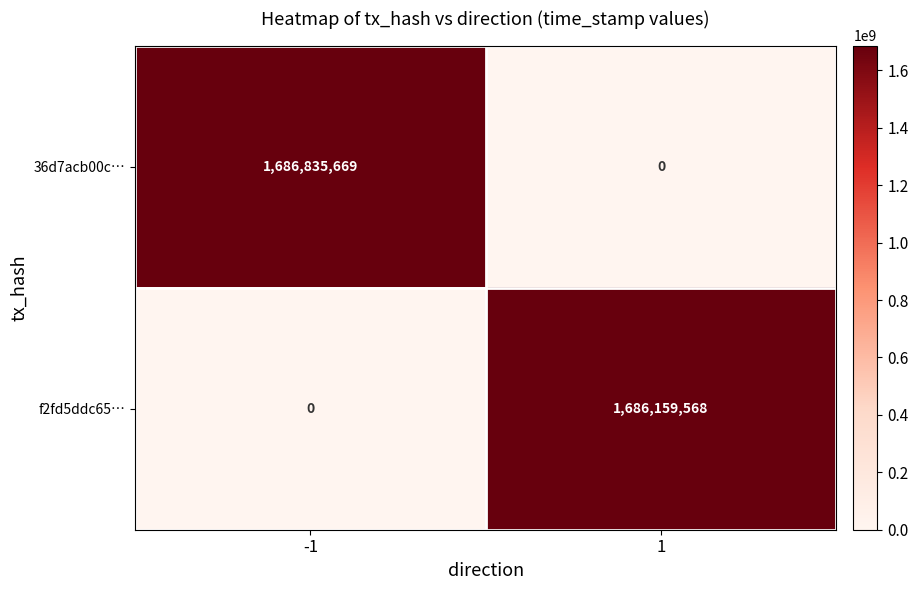

Which series has the widest spread of values?

36d7acb00c…